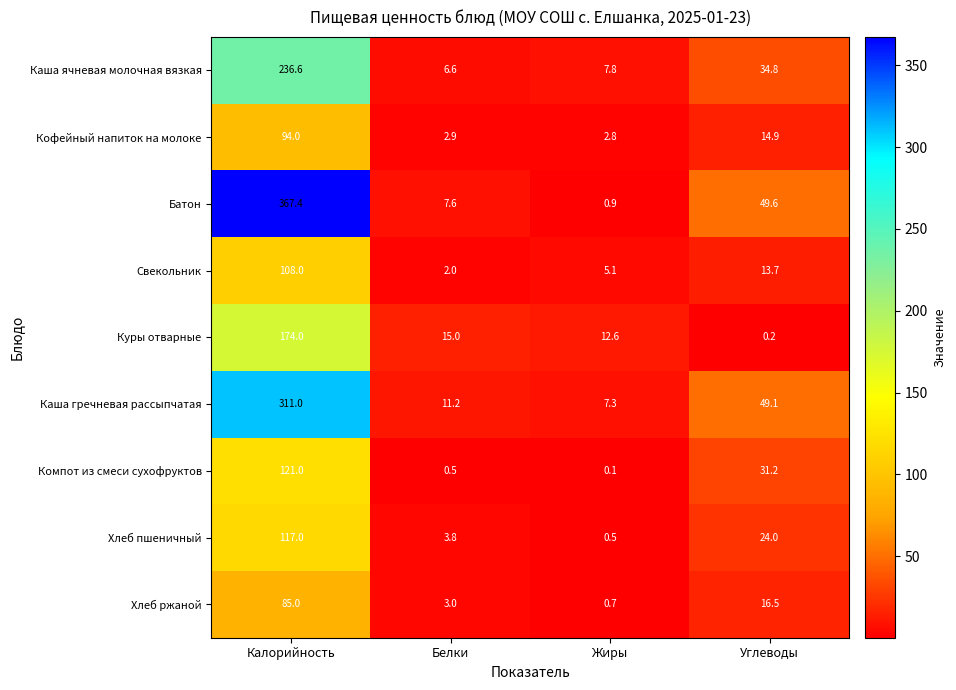

What is the greatest value displayed?

367.4